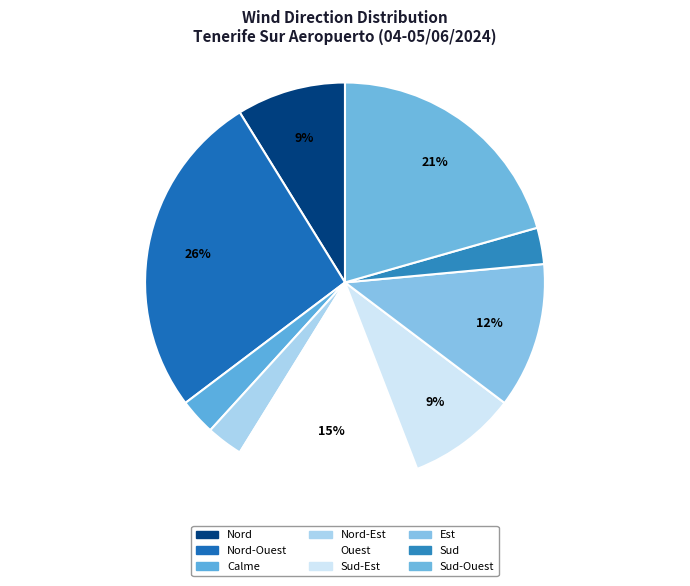

Which slice is the smallest?

Calme